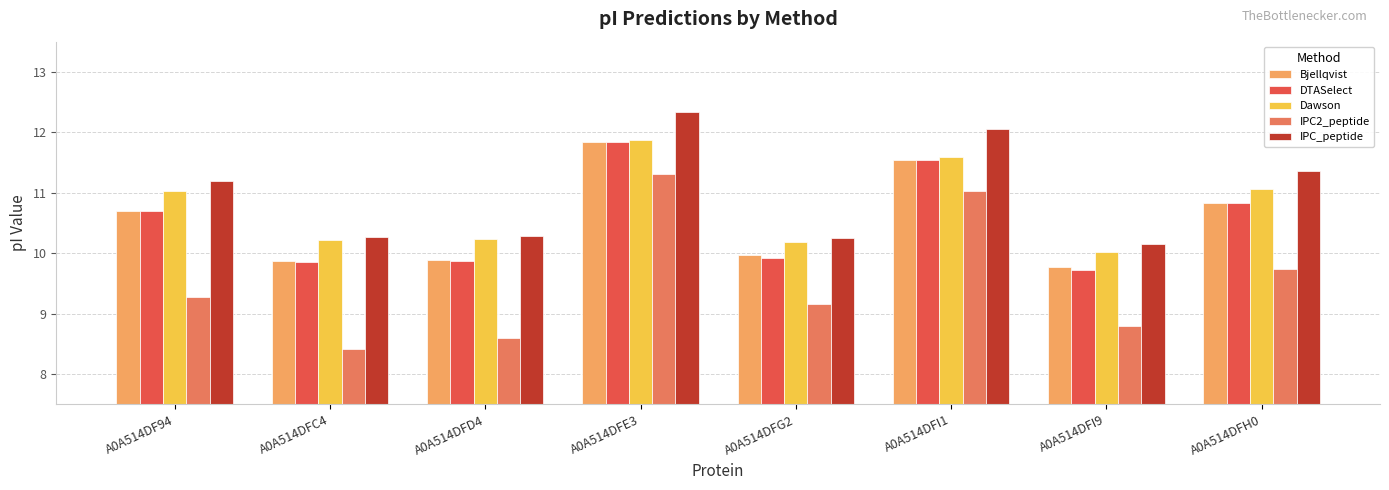

How many data points in Bjellqvist are less than 10?

4